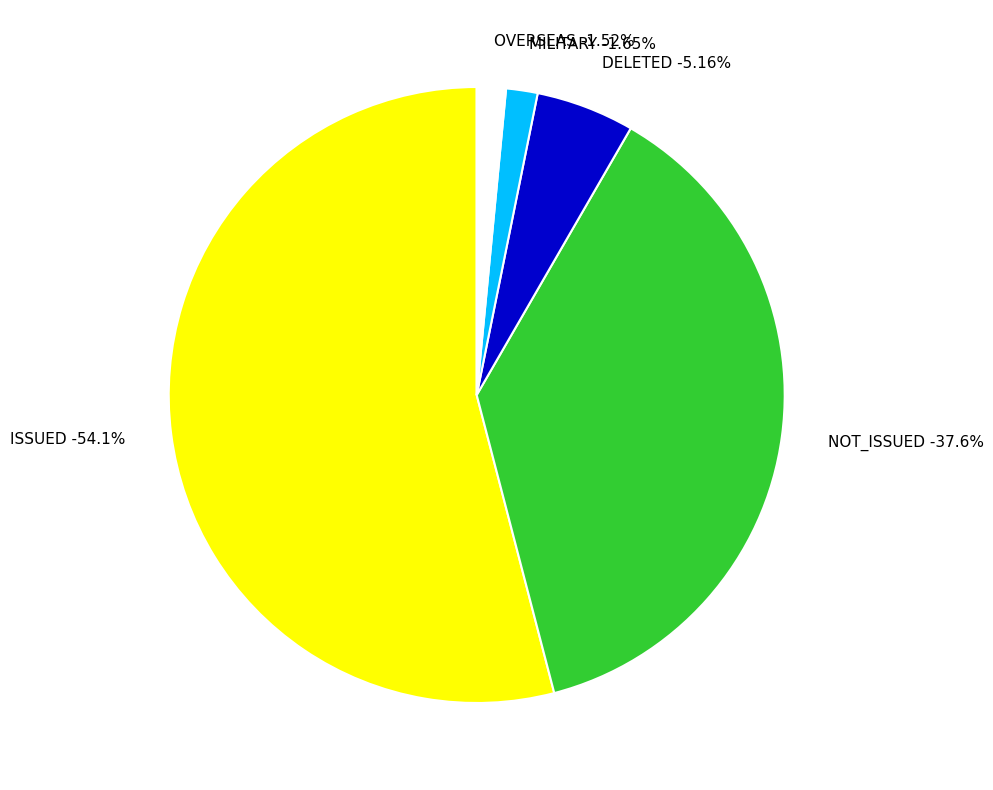

How many slices are in this pie chart?

5